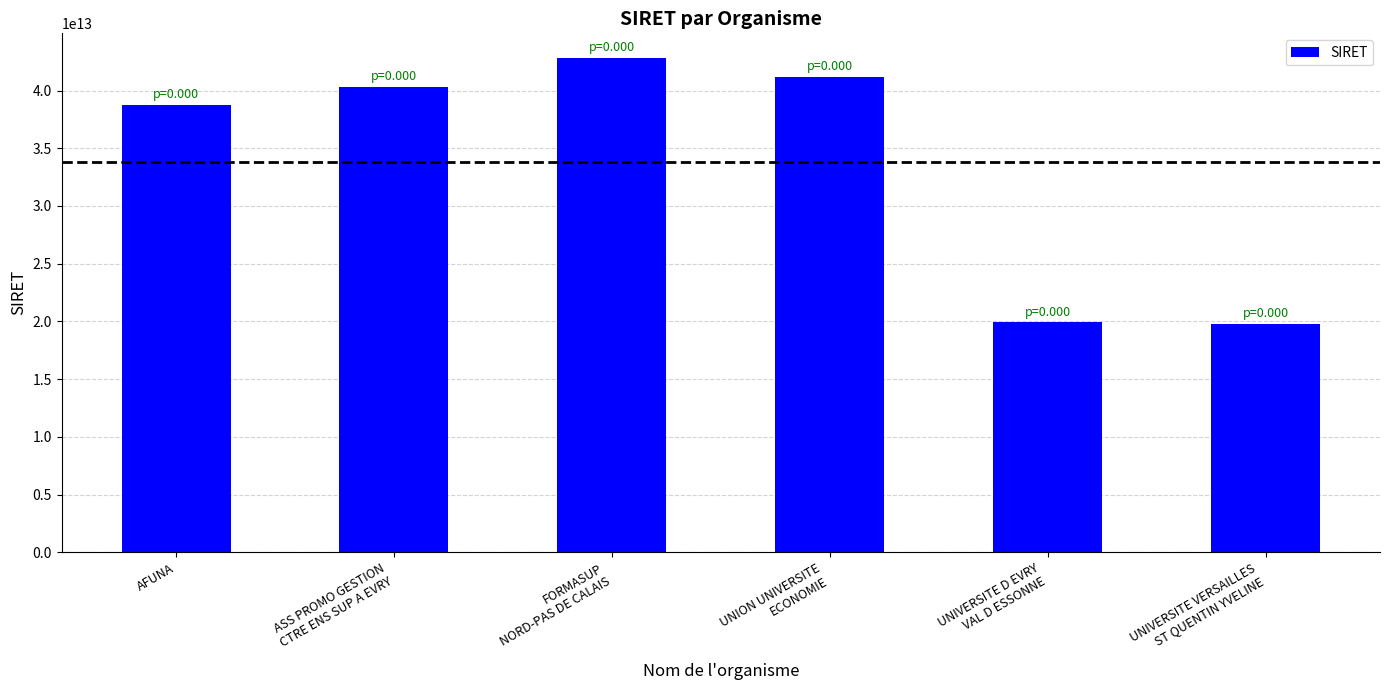

What is the label of the 6th bar from the right?

AFUNA